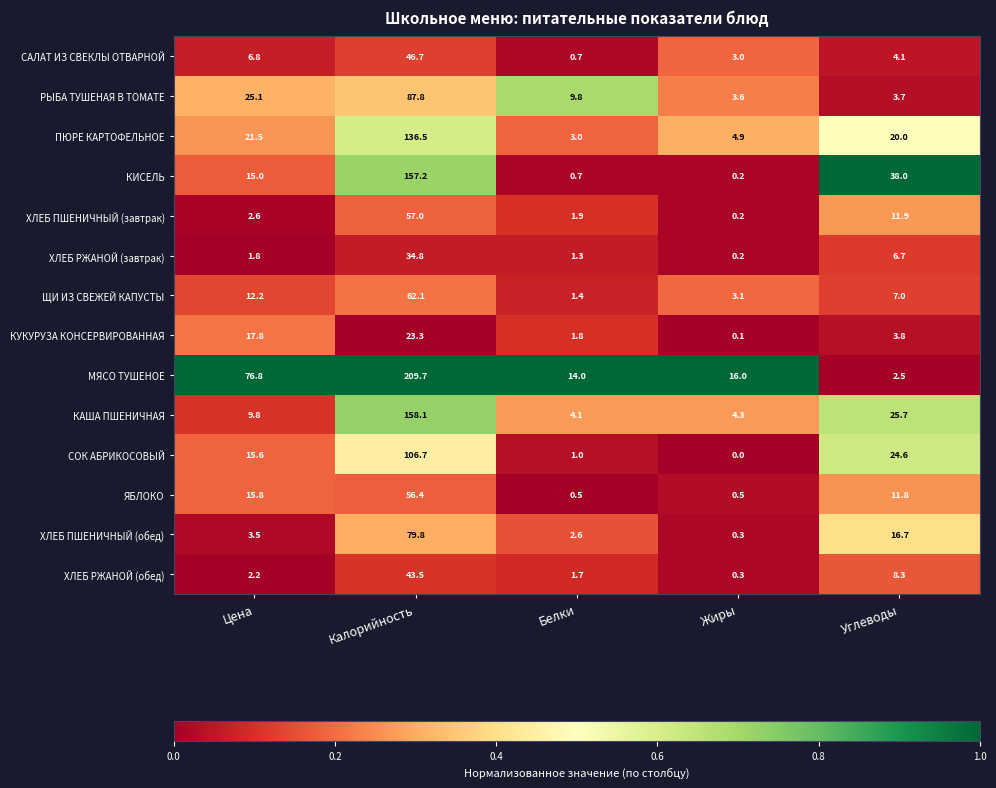

List the series in order of their peak value, highest first.

МЯСО ТУШЕНОЕ, КАША ПШЕНИЧНАЯ, КИСЕЛЬ, ПЮРЕ КАРТОФЕЛЬНОЕ, СОК АБРИКОСОВЫЙ, РЫБА ТУШЕНАЯ В ТОМАТЕ, ХЛЕБ ПШЕНИЧНЫЙ (обед), ЩИ ИЗ СВЕЖЕЙ КАПУСТЫ, ХЛЕБ ПШЕНИЧНЫЙ (завтрак), ЯБЛОКО, САЛАТ ИЗ СВЕКЛЫ ОТВАРНОЙ, ХЛЕБ РЖАНОЙ (обед), ХЛЕБ РЖАНОЙ (завтрак), КУКУРУЗА КОНСЕРВИРОВАННАЯ